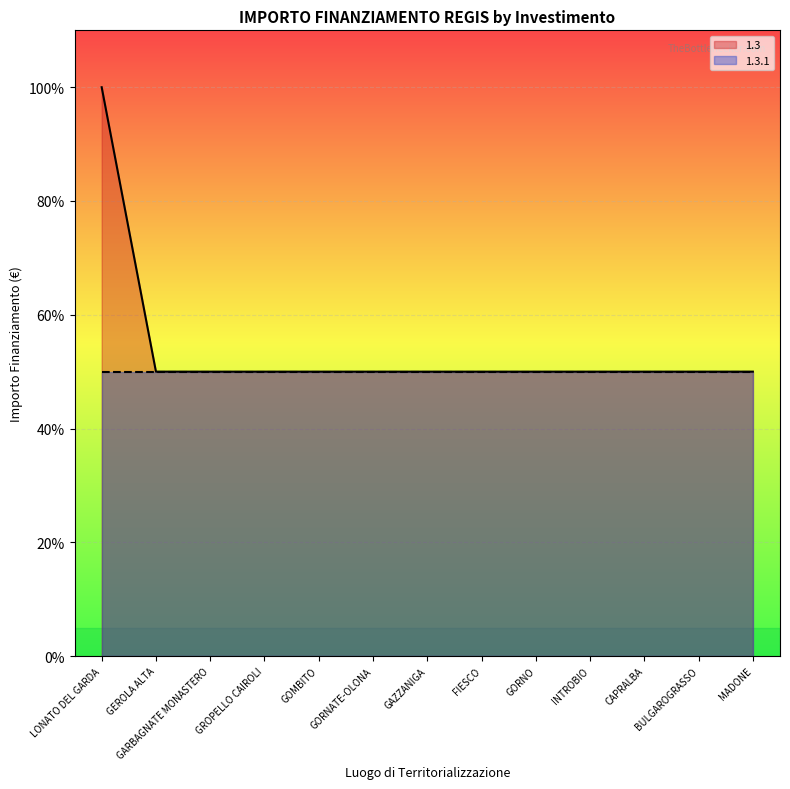

Rank the categories by value from lowest to highest.

GEROLA ALTA, GARBAGNATE MONASTERO, GROPELLO CAIROLI, GOMBITO, GORNATE-OLONA, GAZZANIGA, FIESCO, GORNO, INTROBIO, CAPRALBA, BULGAROGRASSO, MADONE, LONATO DEL GARDA